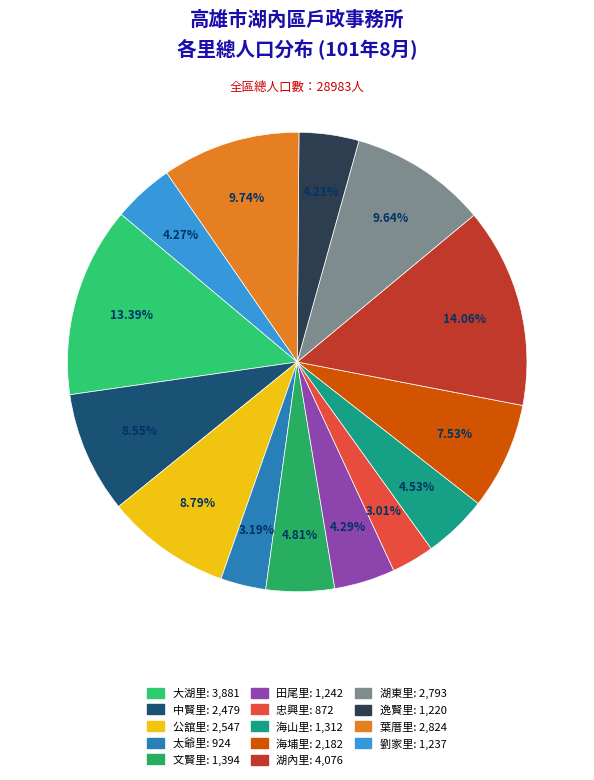

Count the number of slices in the pie.

14